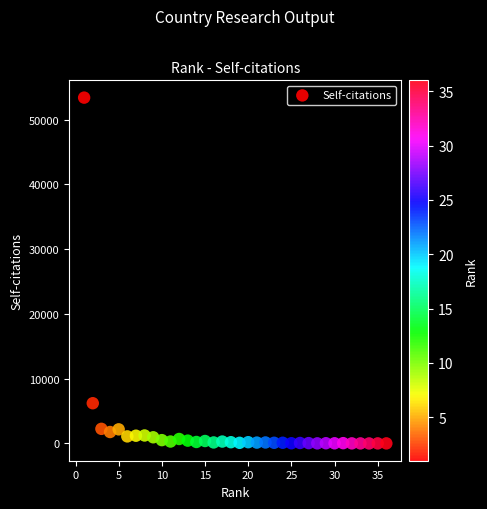

What Y value in the scatter plot is closest to 26696?

6208